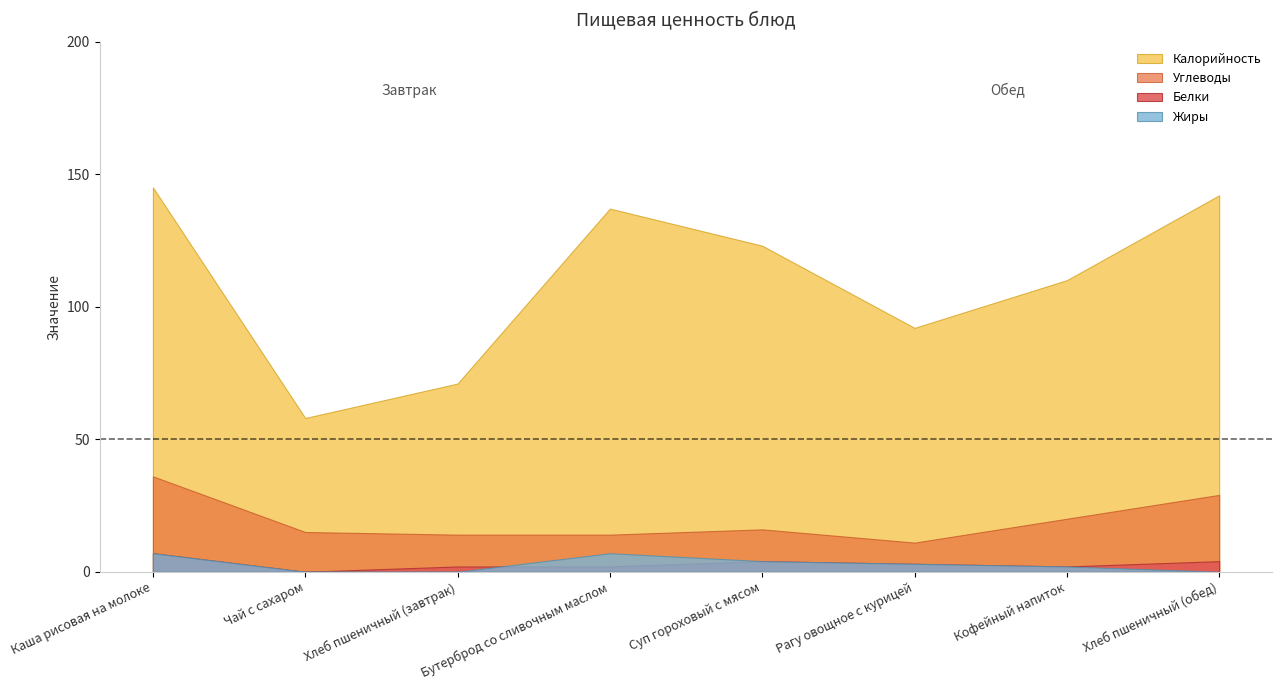

What is the highest value of the Углеводы series?

36